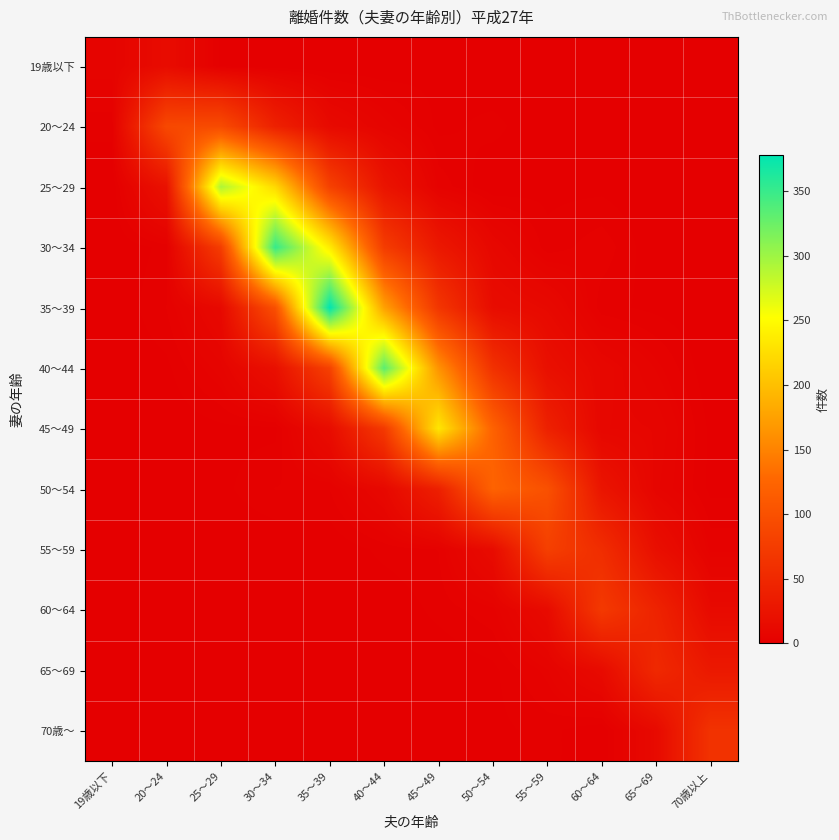

Reading left to right, list all the values displayed in this chart.

19歳以下: 19歳以下=6	20～24=15	25～29=1	30～34=0	35～39=0	40～44=0	45～49=1	50～54=0	55～59=0	60～64=0	65～69=0	70歳以上=0
20～24: 19歳以下=2	20～24=90	25～29=93	30～34=41	35～39=13	40～44=6	45～49=1	50～54=2	55～59=0	60～64=0	65～69=0	70歳以上=0
25～29: 19歳以下=0	20～24=22	25～29=292	30～34=221	35～39=81	40～44=25	45～49=4	50～54=0	55～59=1	60～64=1	65～69=0	70歳以上=0
30～34: 19歳以下=0	20～24=2	25～29=76	30～34=351	35～39=237	40～44=75	45～49=30	50～54=10	55～59=2	60～64=4	65～69=0	70歳以上=0
35～39: 19歳以下=0	20～24=3	25～29=12	30～34=99	35～39=378	40～44=175	45～49=67	50～54=16	55～59=12	60～64=2	65～69=1	70歳以上=0
40～44: 19歳以下=0	20～24=1	25～29=6	30～34=20	35～39=81	40～44=333	45～49=163	50～54=61	55～59=20	60～64=10	65～69=5	70歳以上=0
45～49: 19歳以下=0	20～24=0	25～29=1	30～34=1	35～39=16	40～44=71	45～49=232	50～54=121	55～59=41	60～64=9	65～69=8	70歳以上=1
50～54: 19歳以下=0	20～24=0	25～29=1	30～34=3	35～39=3	40～44=11	45～49=40	50～54=122	55～59=100	60～64=26	65～69=7	70歳以上=1
55～59: 19歳以下=0	20～24=0	25～29=0	30～34=0	35～39=0	40～44=2	45～49=3	50～54=15	55～59=79	60～64=56	65～69=19	70歳以上=4
60～64: 19歳以下=0	20～24=0	25～29=0	30～34=0	35～39=0	40～44=0	45～49=2	50～54=4	55～59=14	60～64=71	65～69=44	70歳以上=13
65～69: 19歳以下=0	20～24=0	25～29=0	30～34=0	35～39=0	40～44=0	45～49=0	50～54=1	55～59=5	60～64=14	65～69=51	70歳以上=31
70歳～: 19歳以下=0	20～24=0	25～29=0	30～34=0	35～39=0	40～44=0	45～49=0	50～54=1	55～59=2	60～64=0	65～69=13	70歳以上=63